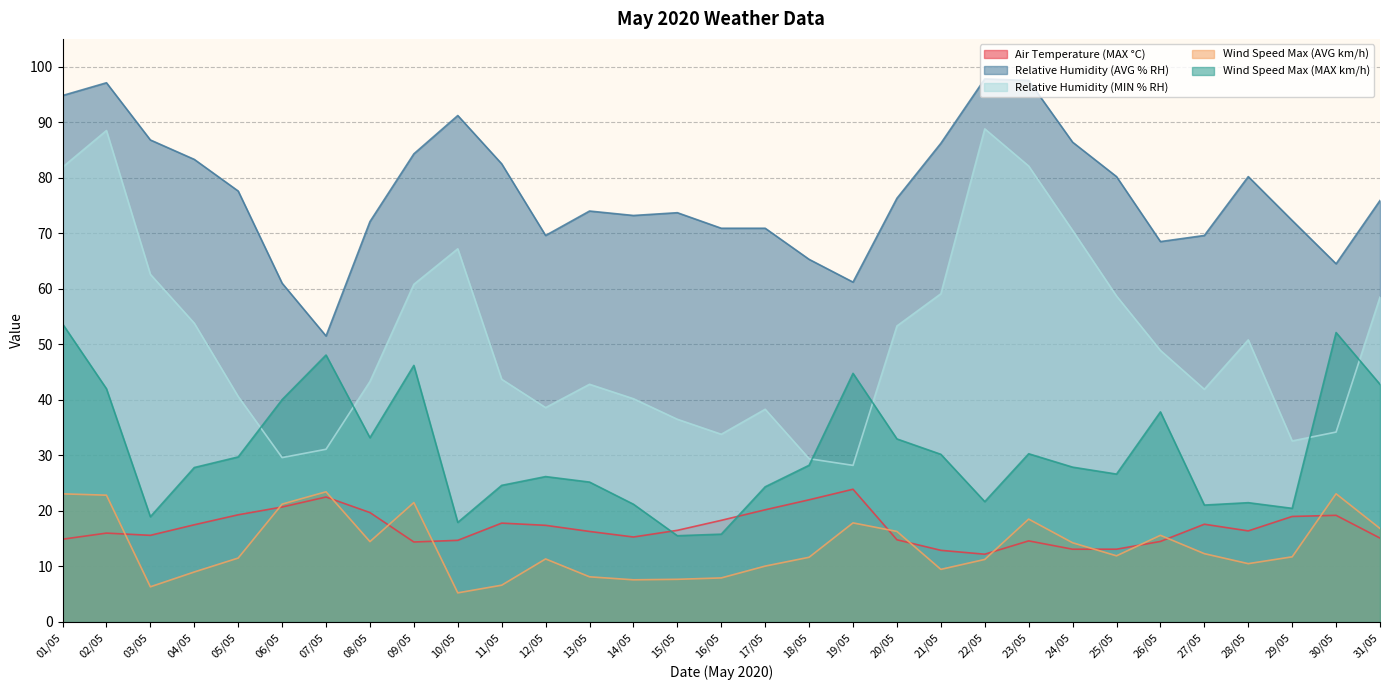

What is the difference between the highest and lowest values at 14/05?

65.6